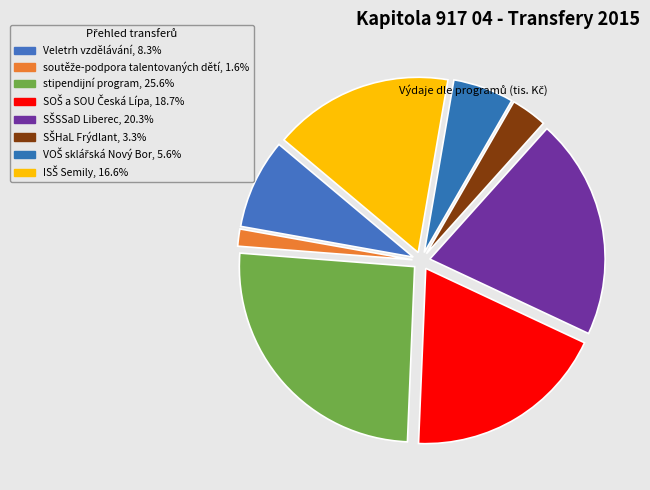

Rank the categories by value from lowest to highest.

soutěže-podpora talentovaných dětí, SŠHaL Frýdlant, VOŠ sklářská Nový Bor, Veletrh vzdělávání, ISŠ Semily, SOŠ a SOU Česká Lípa, SŠSSaD Liberec, stipendijní program